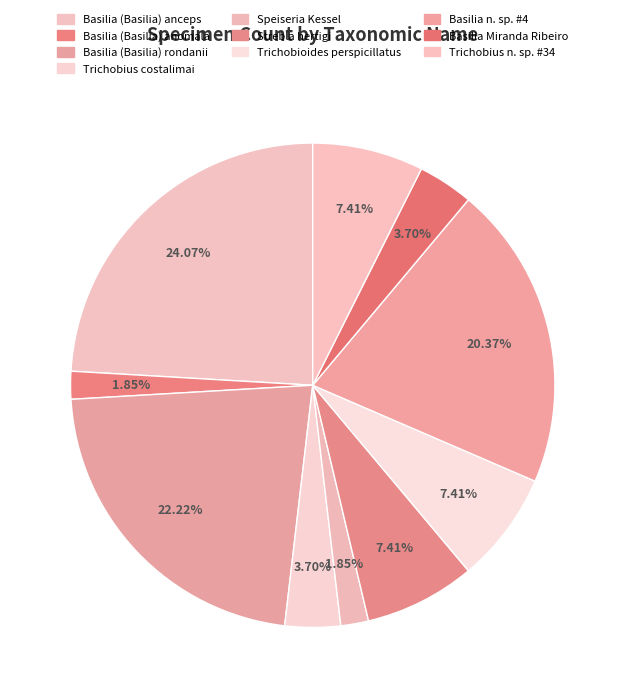

Which has a higher value, Speiseria Kessel or Basilia (Basilia) anceps?

Basilia (Basilia) anceps